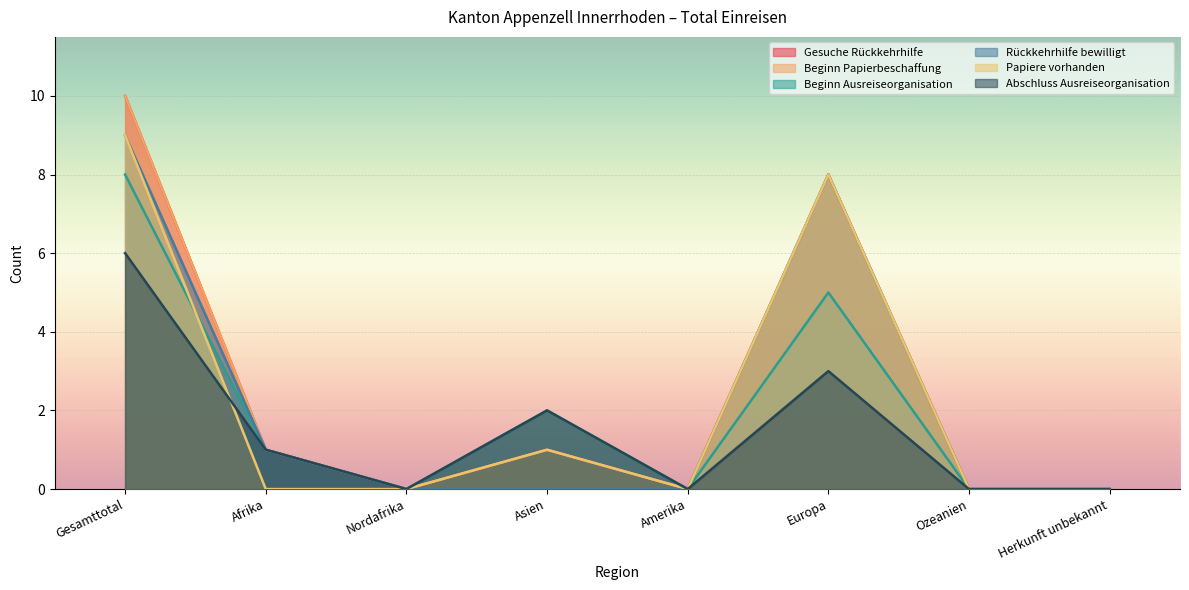

At which label does Gesuche Rückkehrhilfe reach its peak?

Gesamttotal